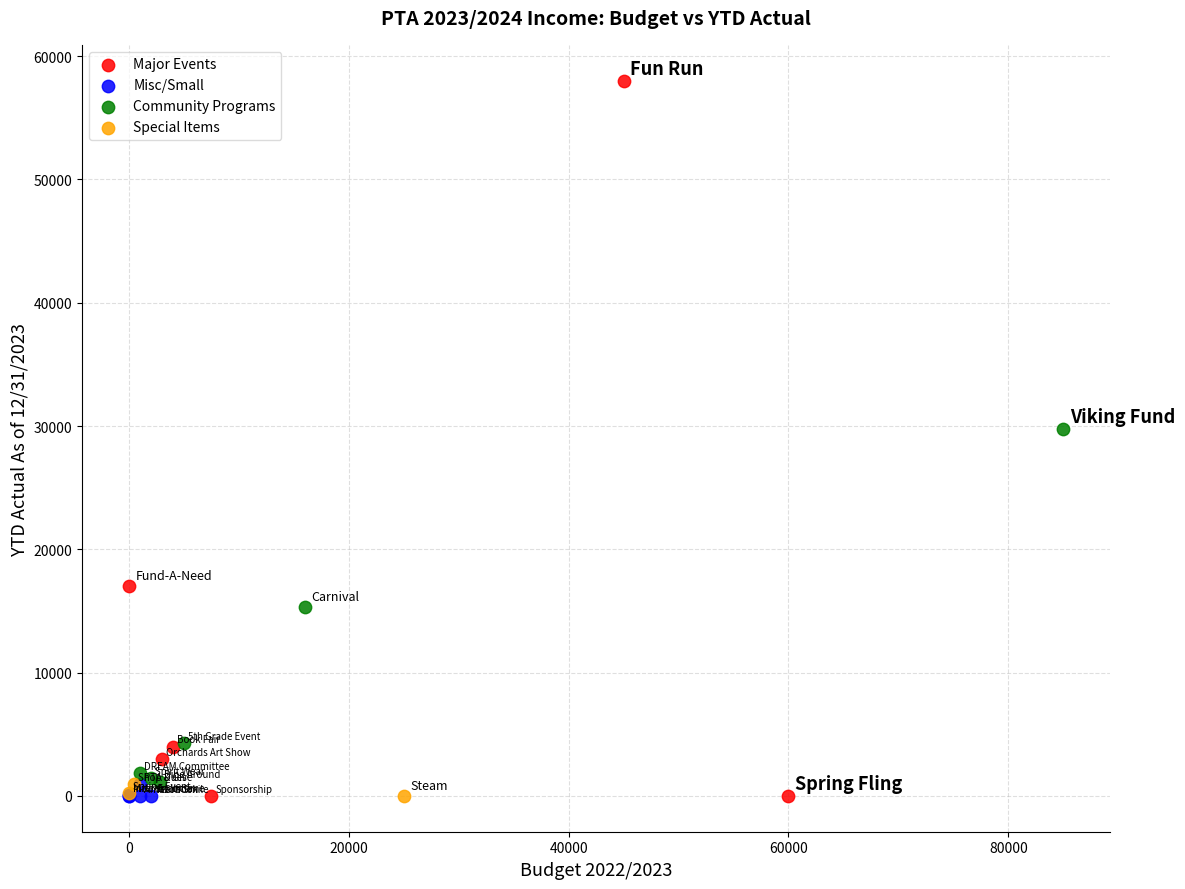

Which series contains the highest Y value?

Major Events